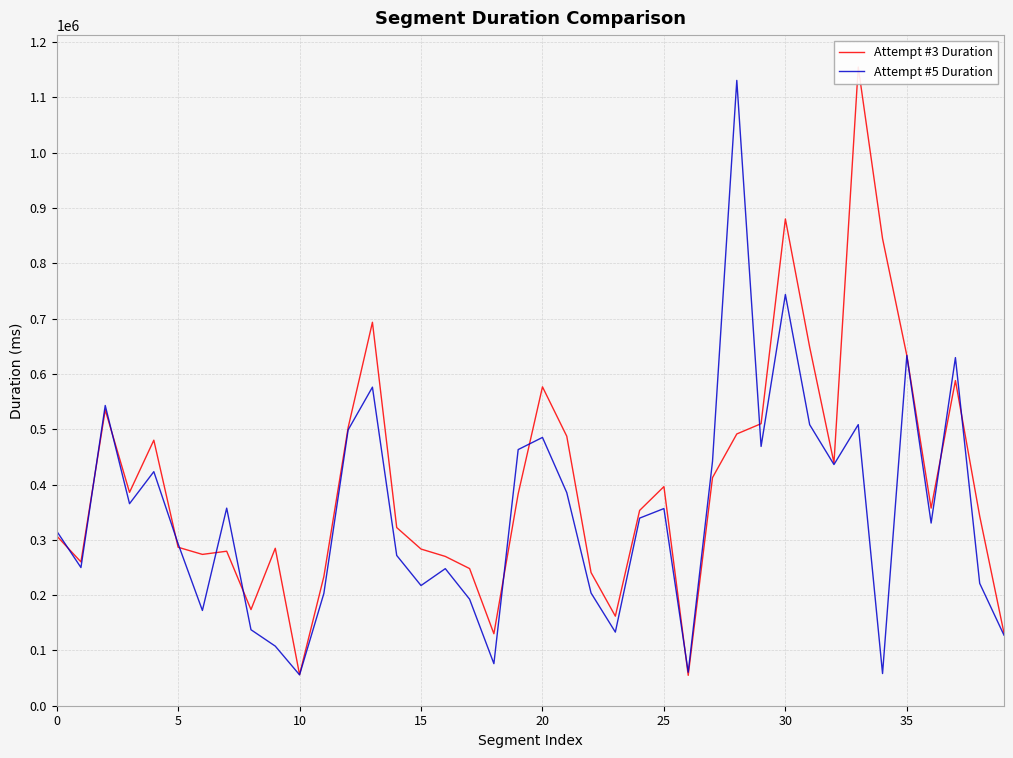

True or false: Attempt #5 Duration has more than 0 interior local peaks.

True